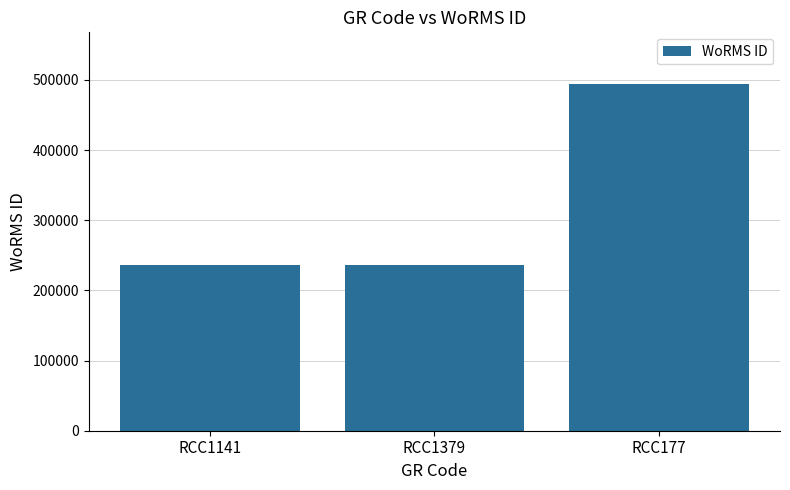

Are the bars horizontal?

No